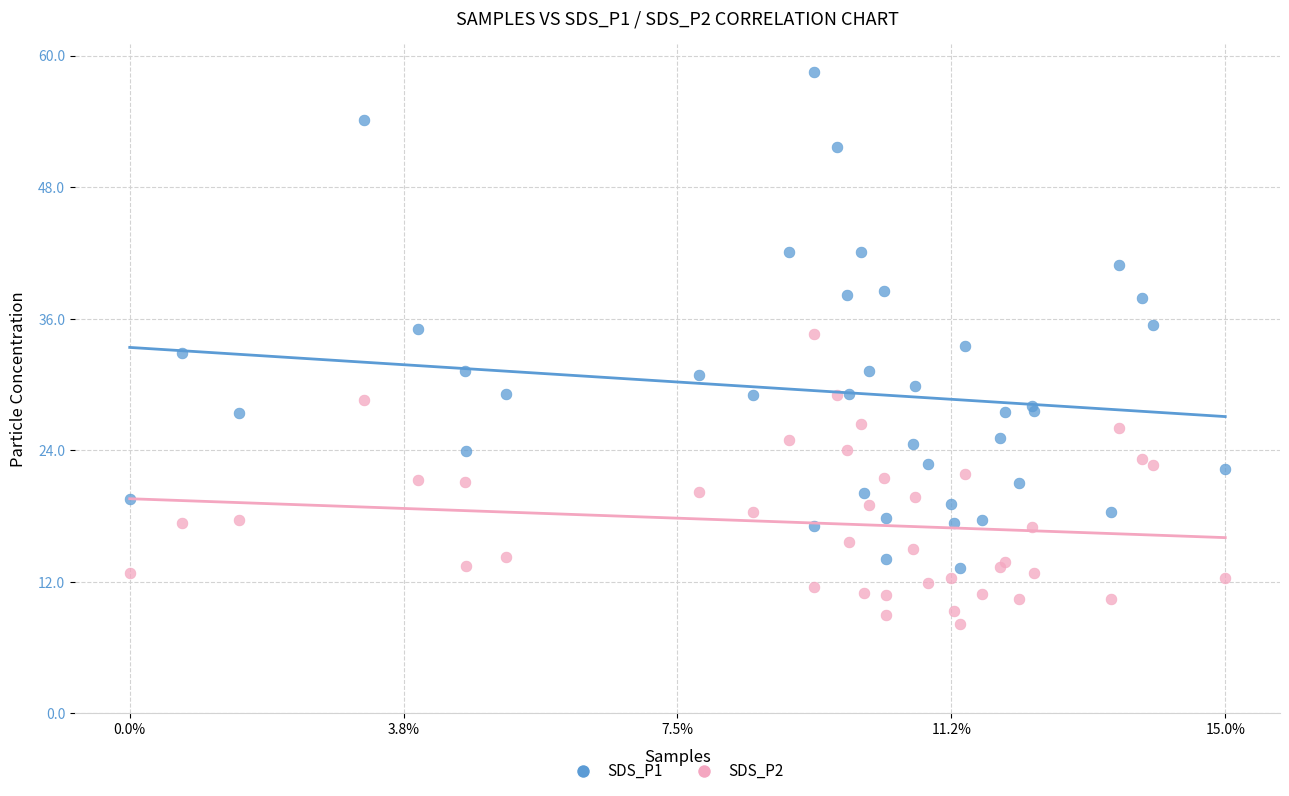

Which series has the largest Y range (max minus min)?

SDS_P1